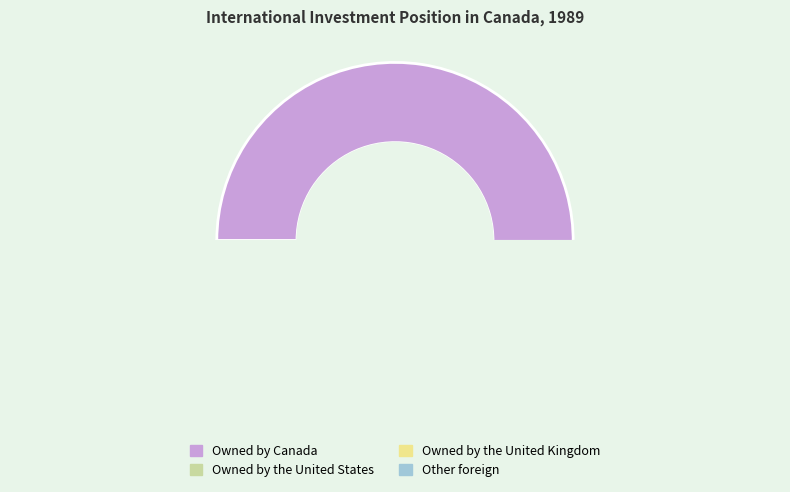

Which category has the smallest portion of the pie?

Owned by the United Kingdom